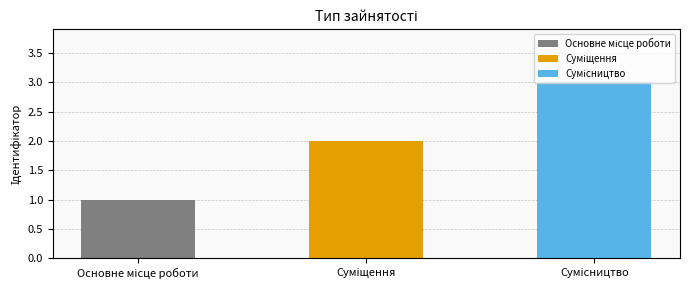

True or false: the data shows 5 at Сумісництво.

False